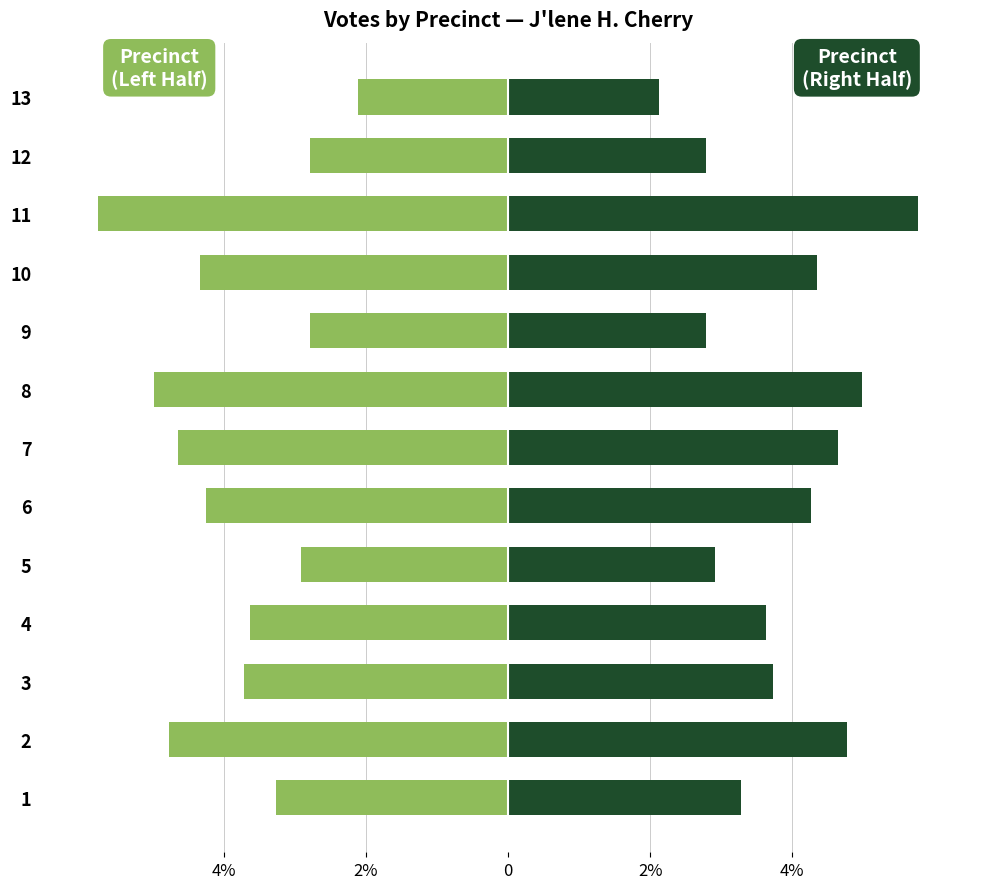

What is the value of the J'lene H. Cherry (Right) bar at the 3rd from the left?

3.7